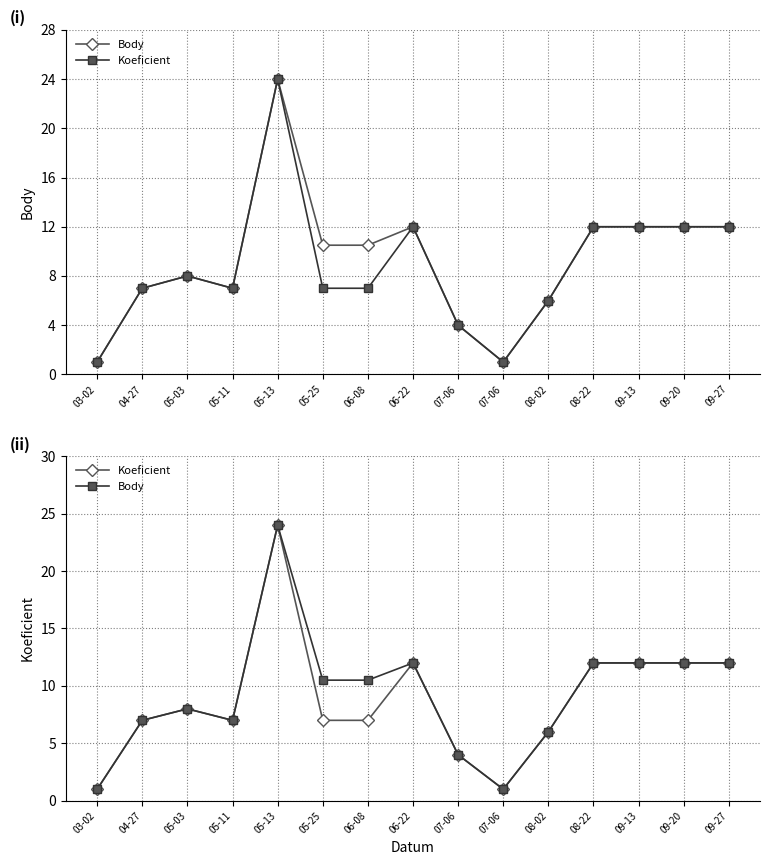

At how many categories does at least one series exceed 9?

8